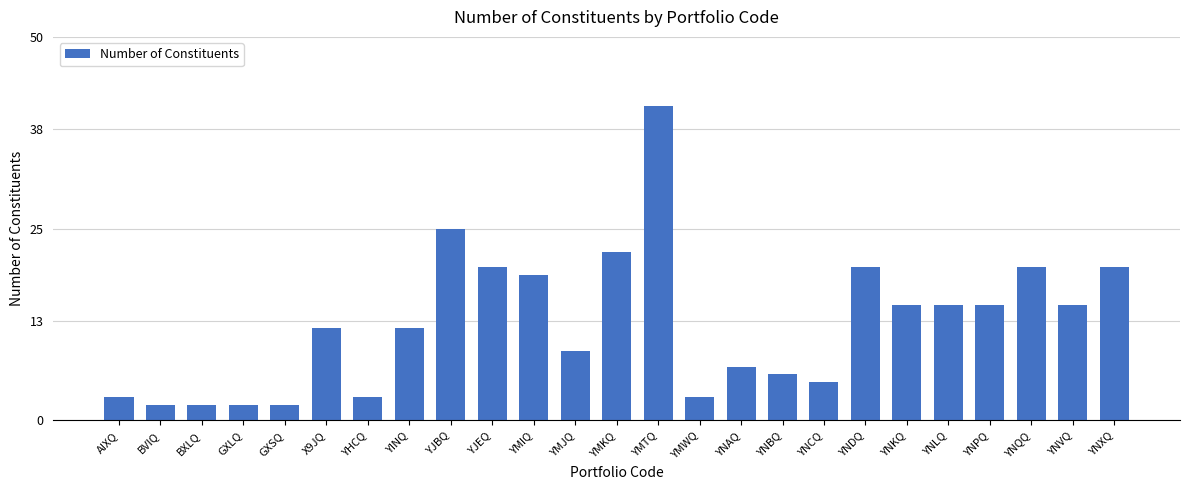

Is it true that the value at YMWQ is 3?

True